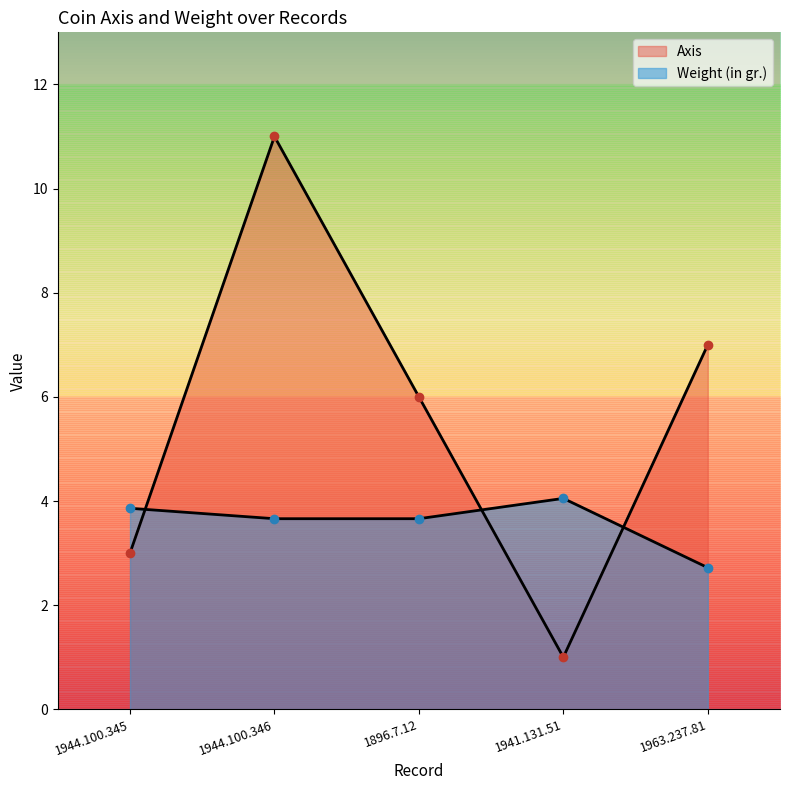

Where does the Axis series first go above 6?

1944.100.346